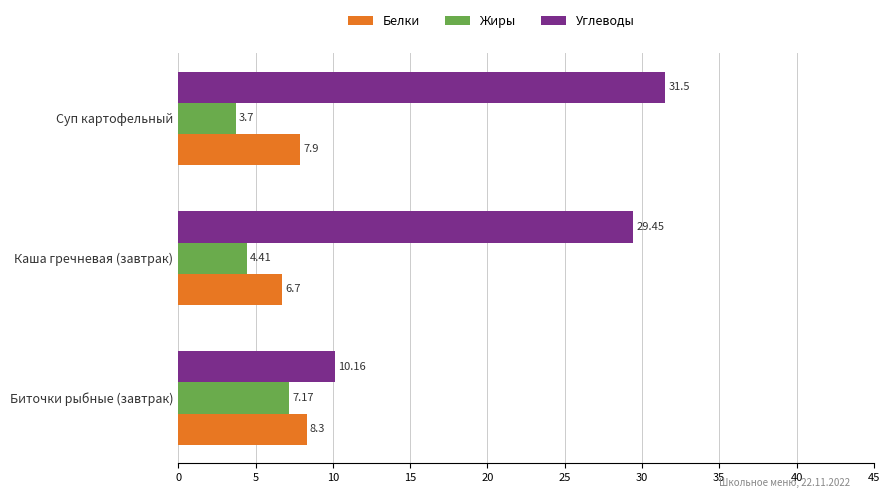

Which series has the widest spread of values?

Углеводы